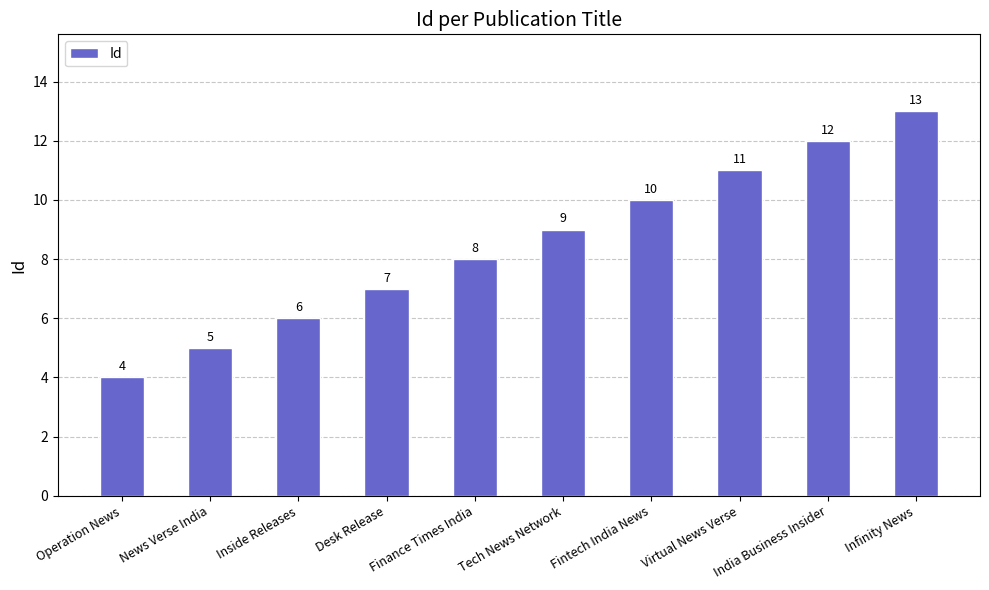

How many bars are there in total?

10